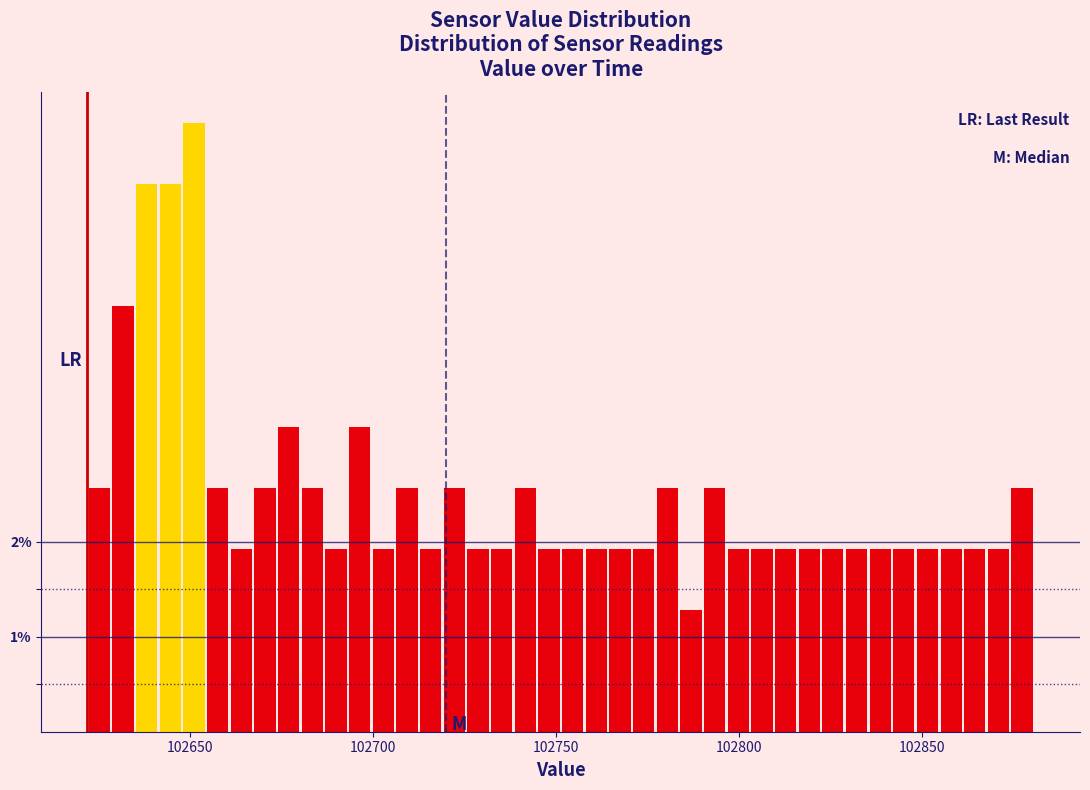

Read against the x-axis, roughly where is the centre of the tallest bar?

102650